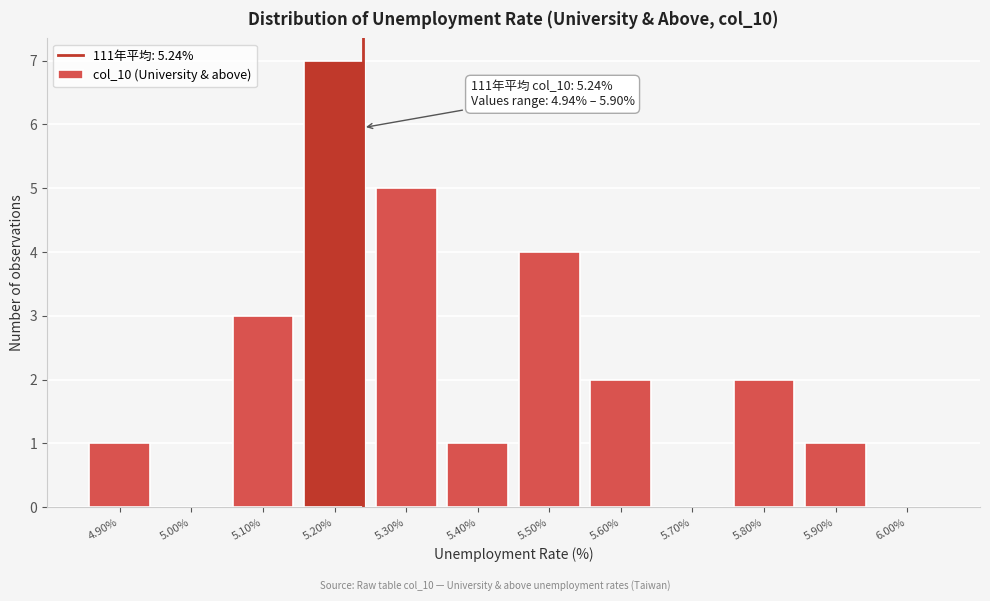

Over which range of the x-axis is the bar tallest?

5.15 to 5.25